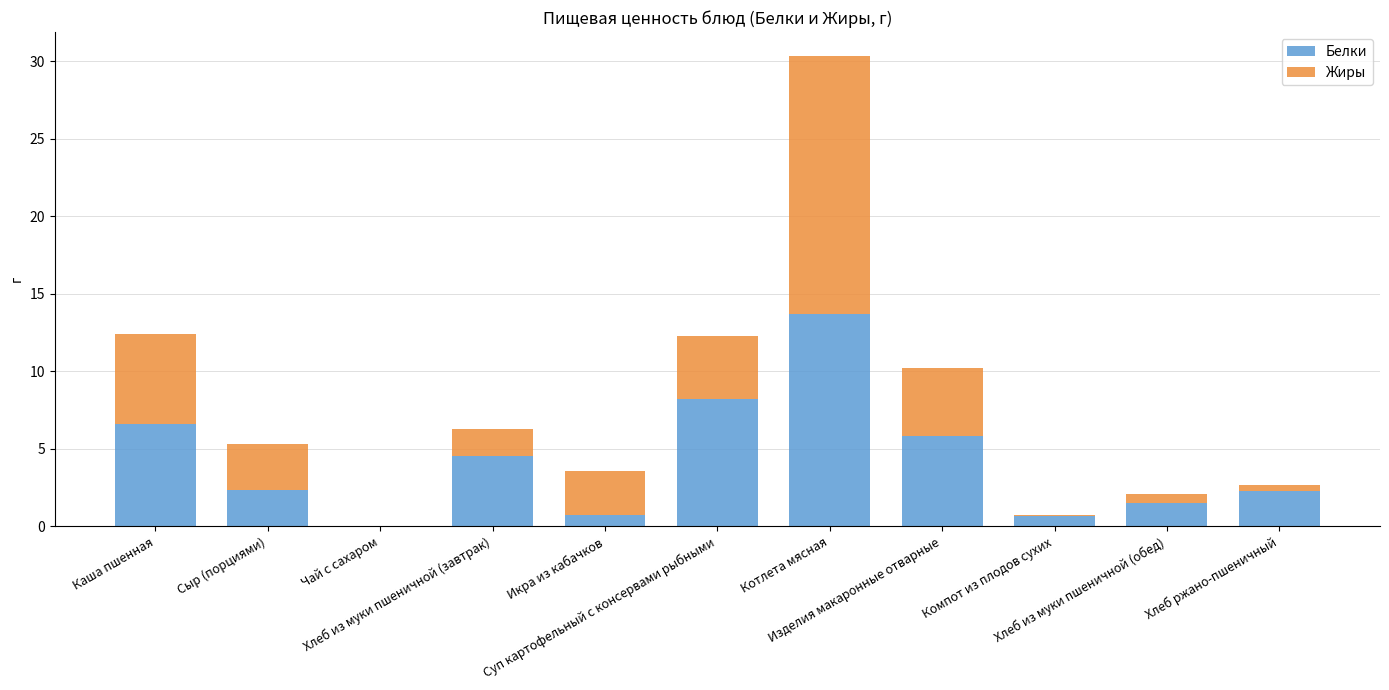

What is the sum of all Белки values?

46.2